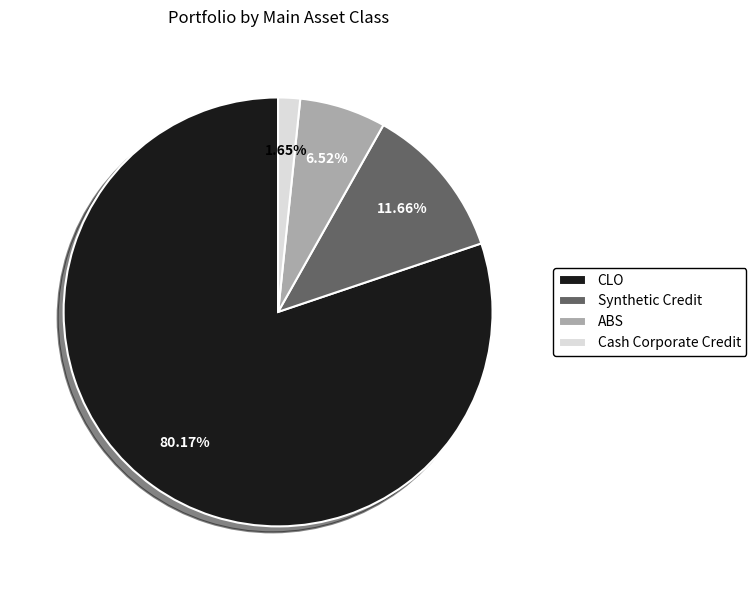

Count the number of slices in the pie.

4